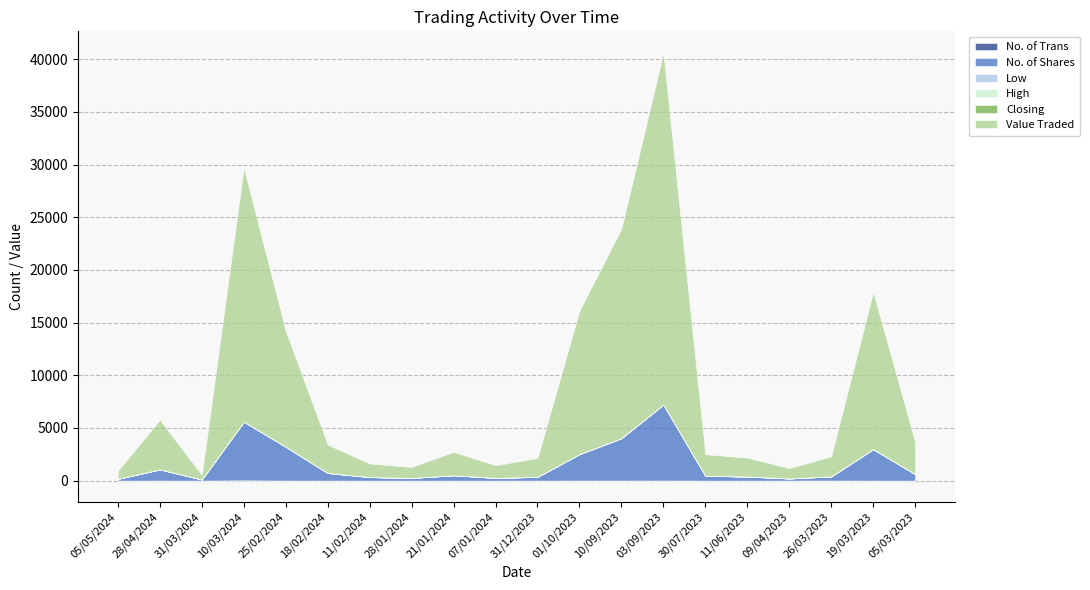

What position from the left is 05/03/2023?

20